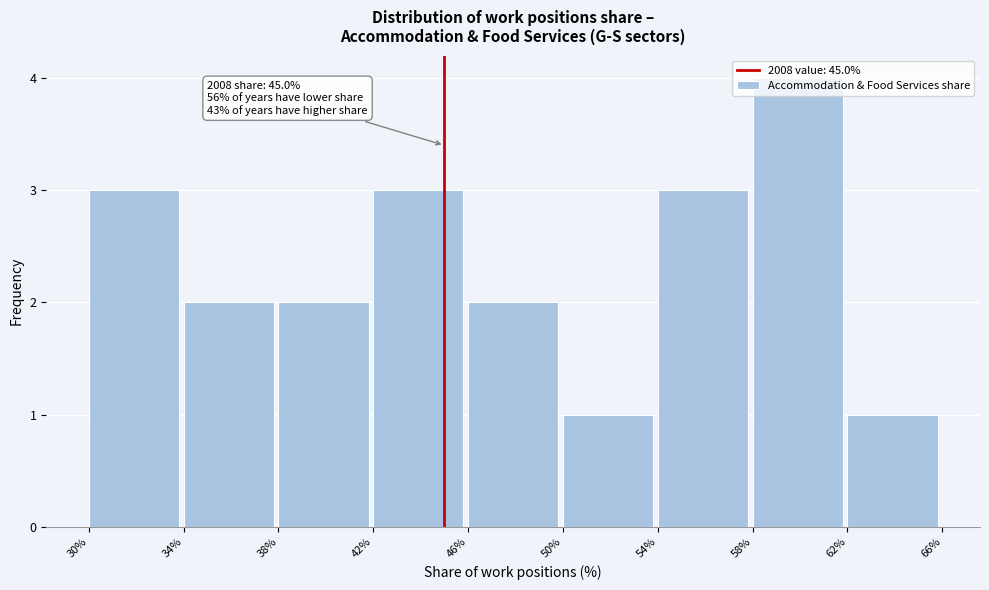

Over which range of the x-axis is the bar tallest?

58% to 62%